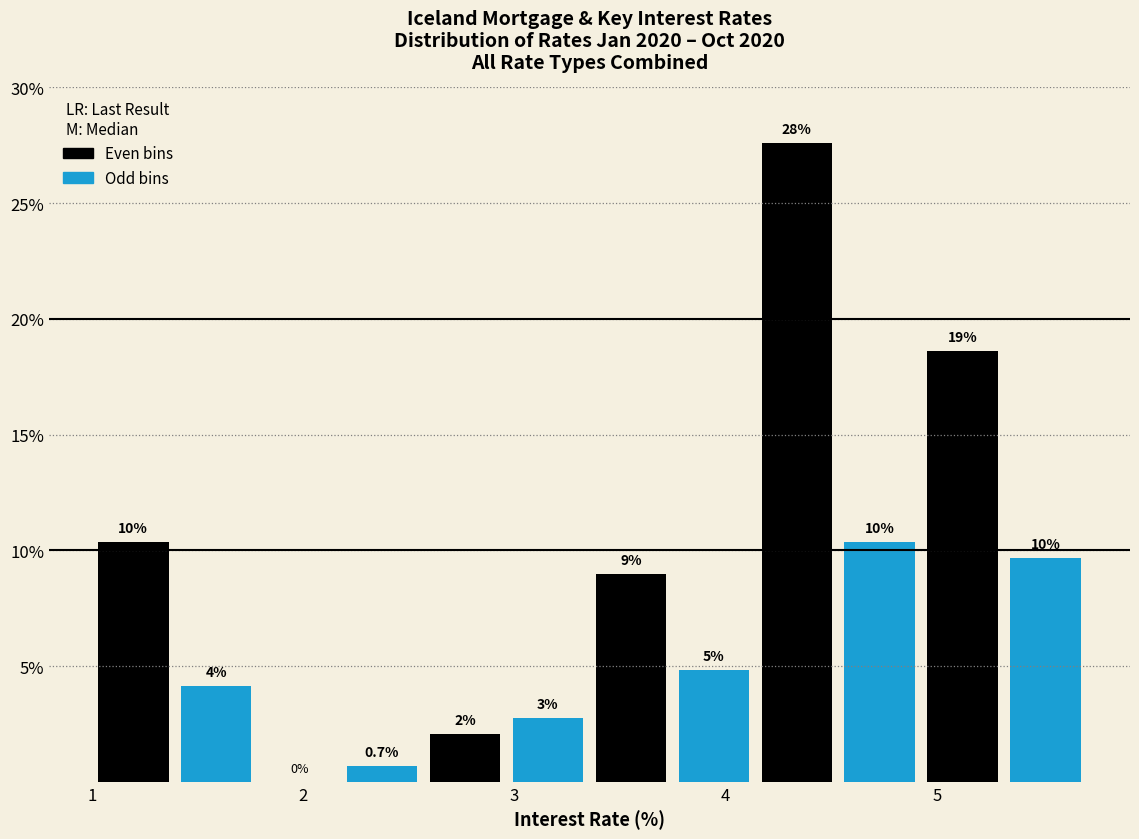

Around what value on the x-axis is the tallest bar? Give the approximate position of its centre, as read against the axis.

4.3